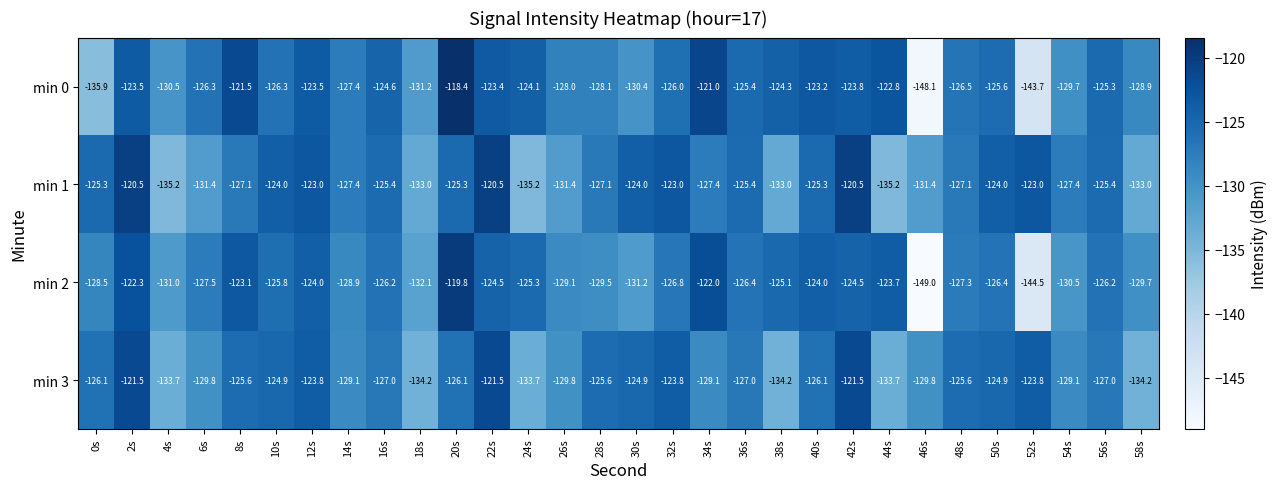

At which label is min 2 closest to -134?

18s